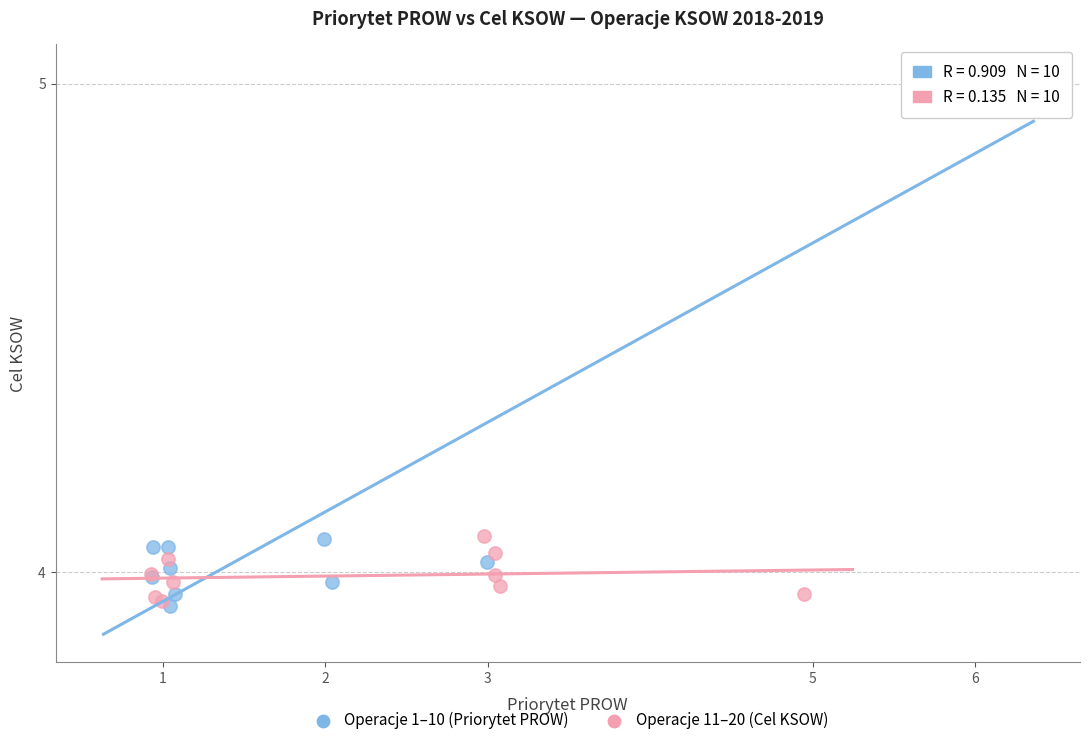

Which series reaches the maximum Y coordinate?

Operacje 1–10 (Priorytet PROW)